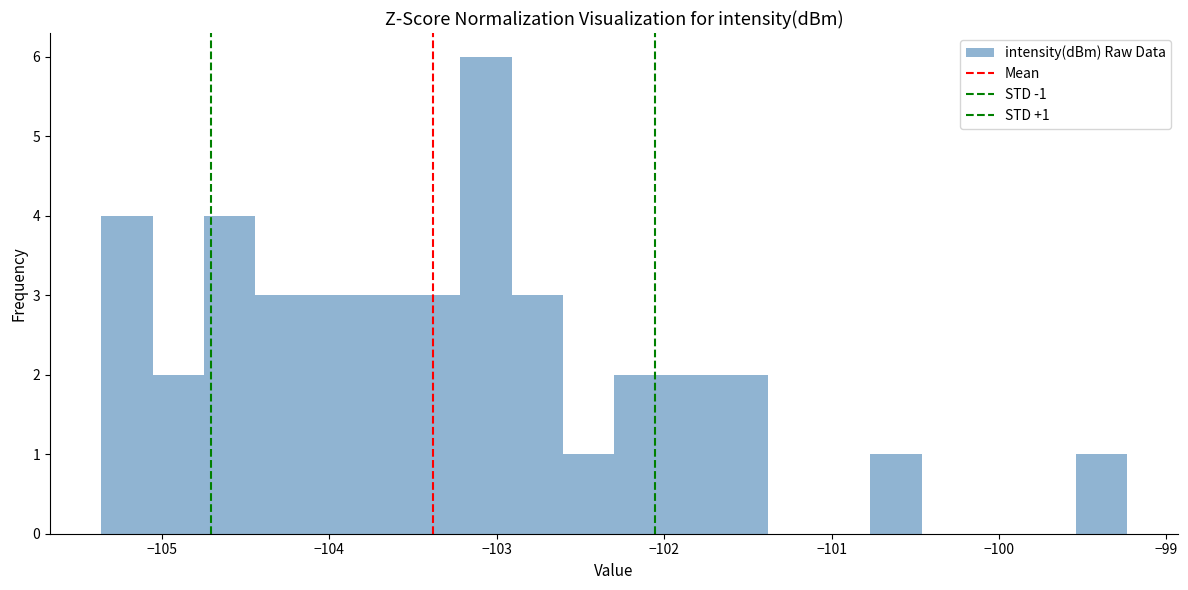

Around what value on the x-axis is the tallest bar? Give the approximate position of its centre, as read against the axis.

-103.1